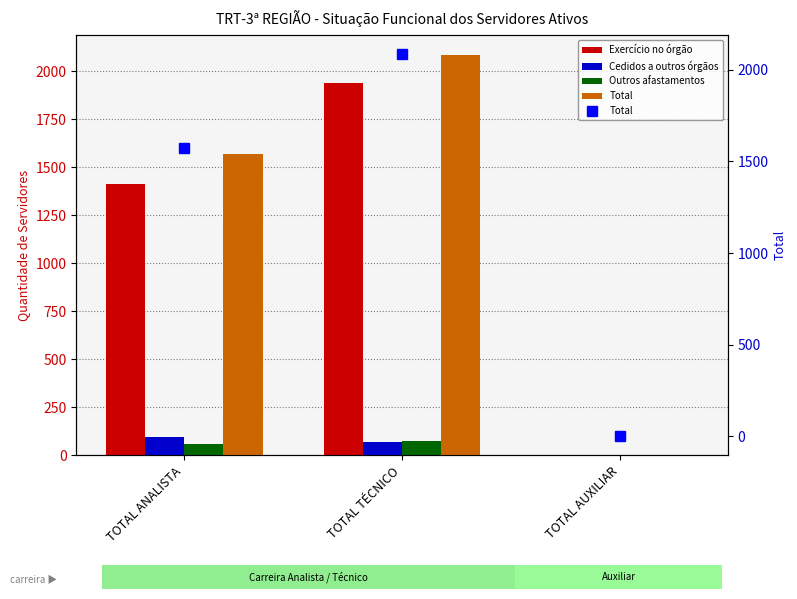

Which series has the largest total across all categories?

Total